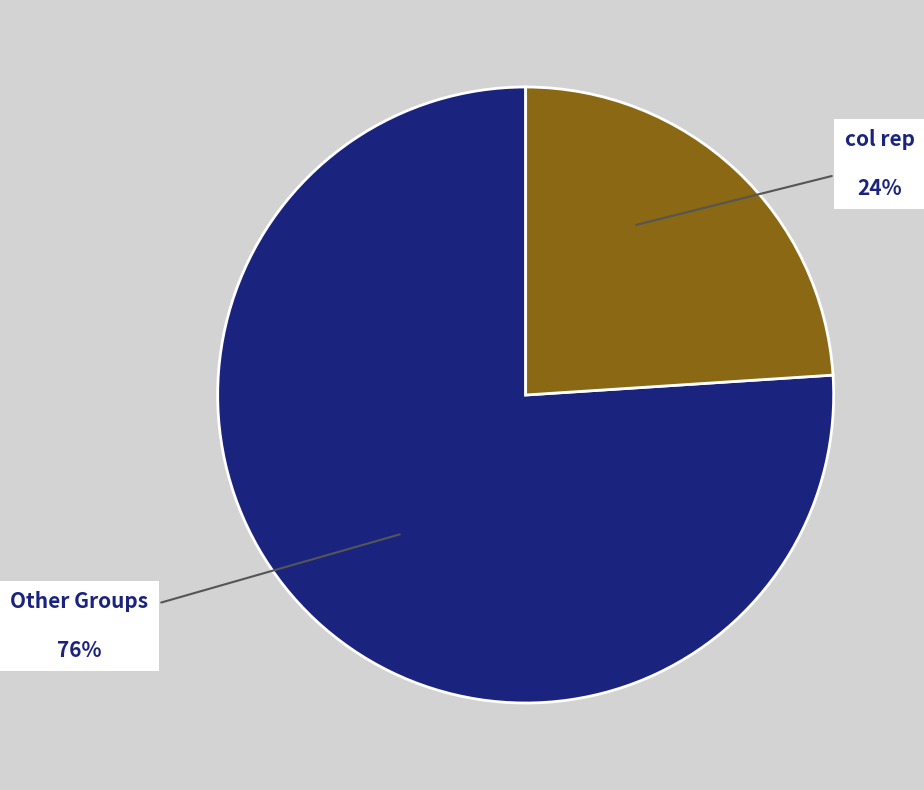

Which has a higher value, col rep or Other Groups?

Other Groups